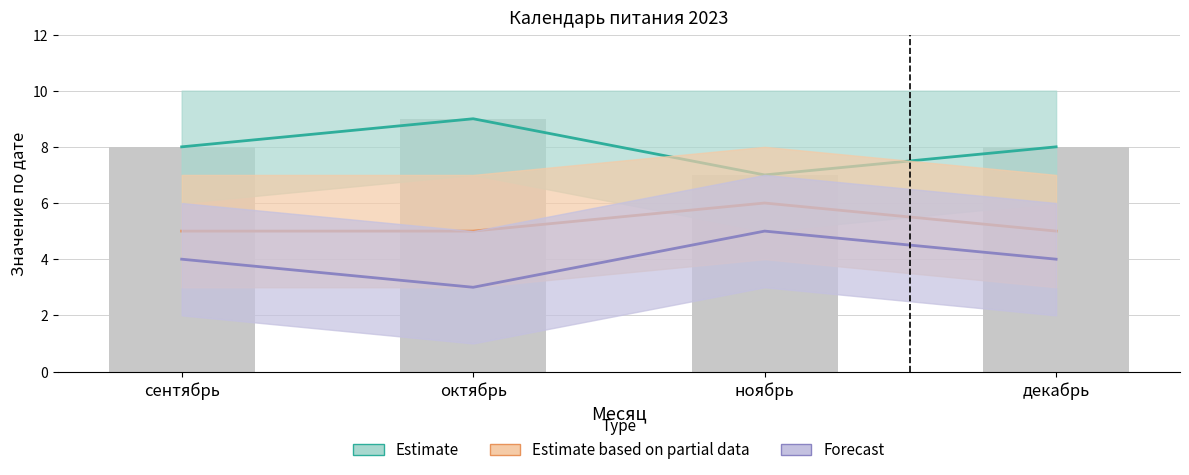

At which label is Estimate based on partial data closest to 5?

сентябрь